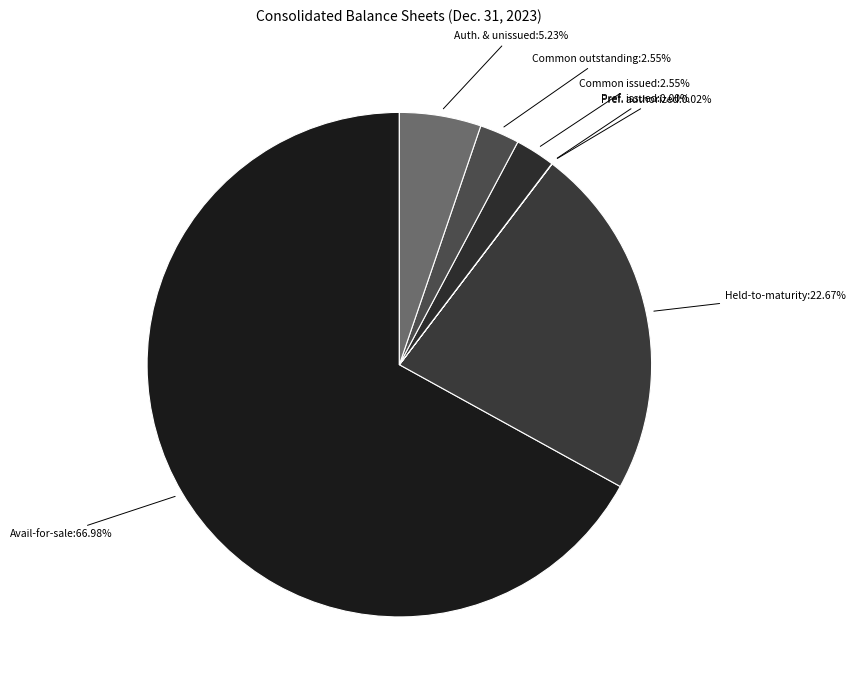

What is the largest slice in the pie chart?

Avail-for-sale:66.98%